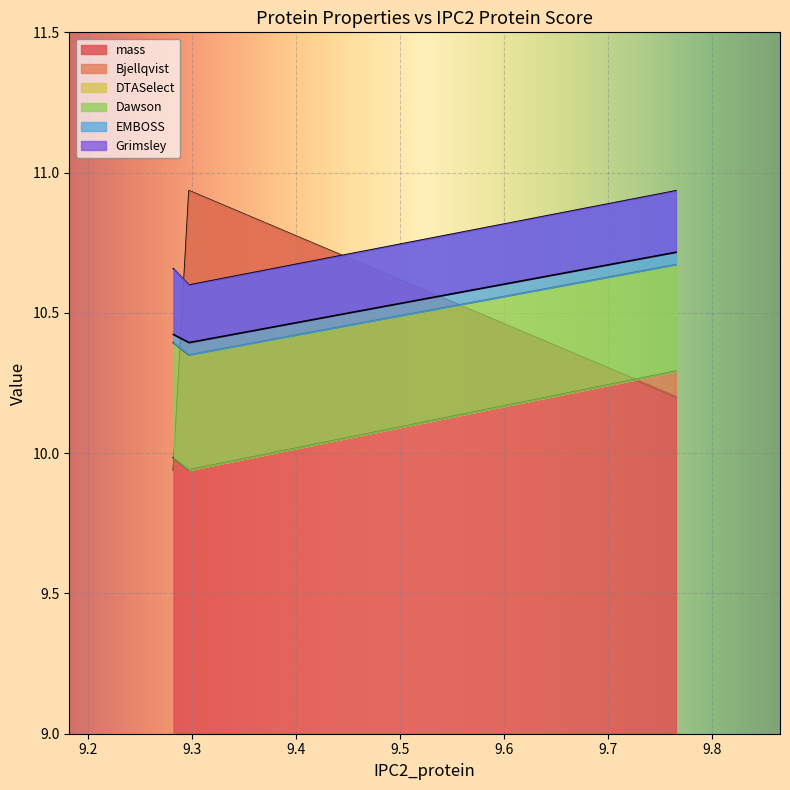

What is the sum of the Bjellqvist values at 9.765 and 9.282?

20.3